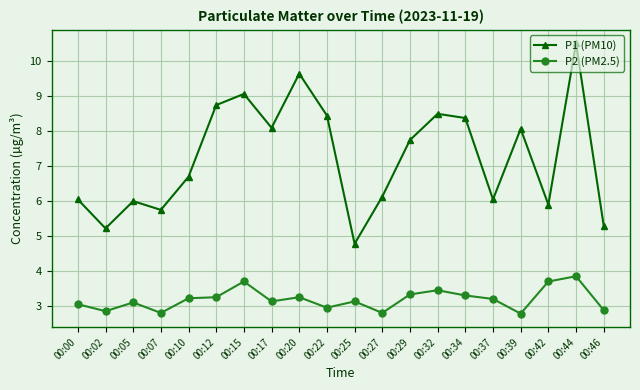

Where does the P1 (PM10) series first go above 7?

00:12